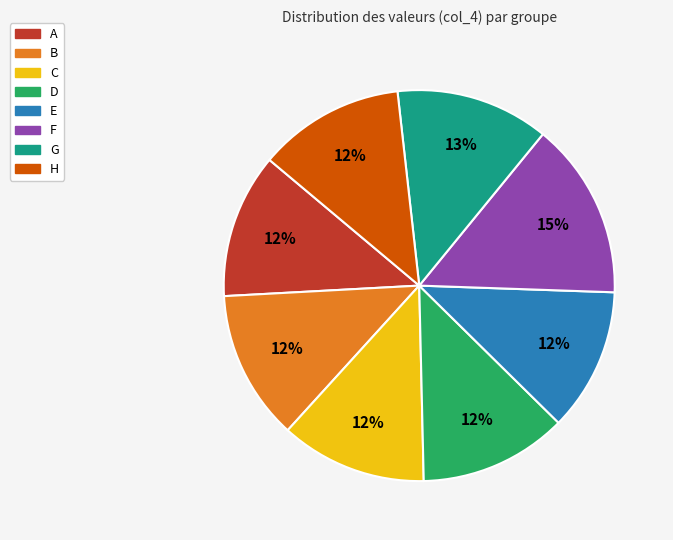

What is the largest slice in the pie chart?

F